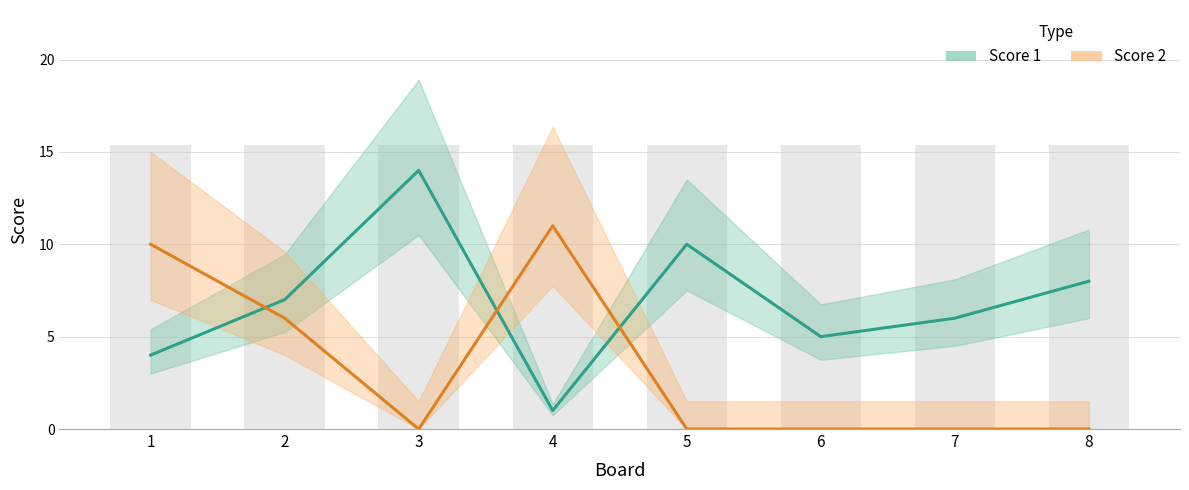

The value of Score 1 at 7 is 6. True or false?

True